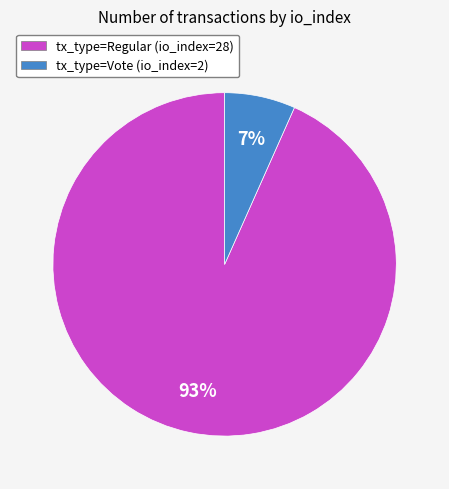

The tx_type=Vote (io_index=2) slice represents 7% of the pie. True or false?

True